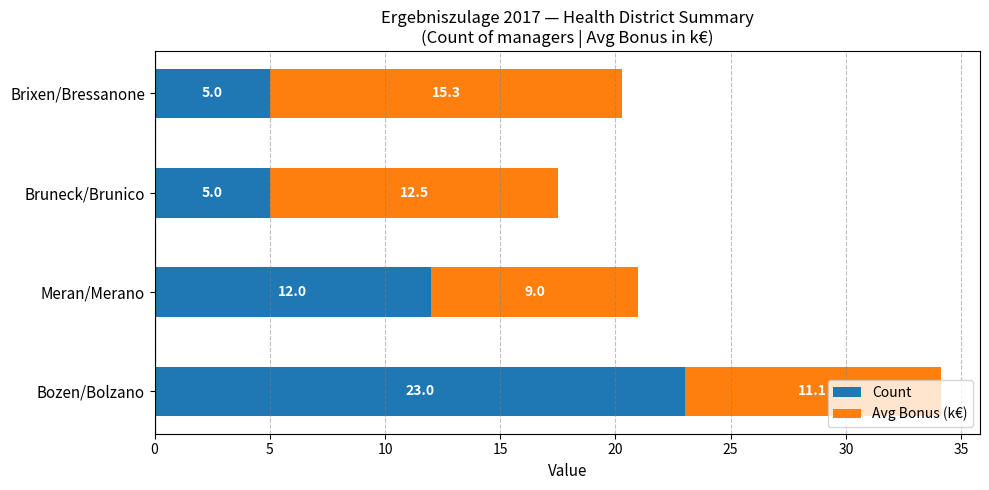

Where is Count nearest to the value 14?

Meran/Merano